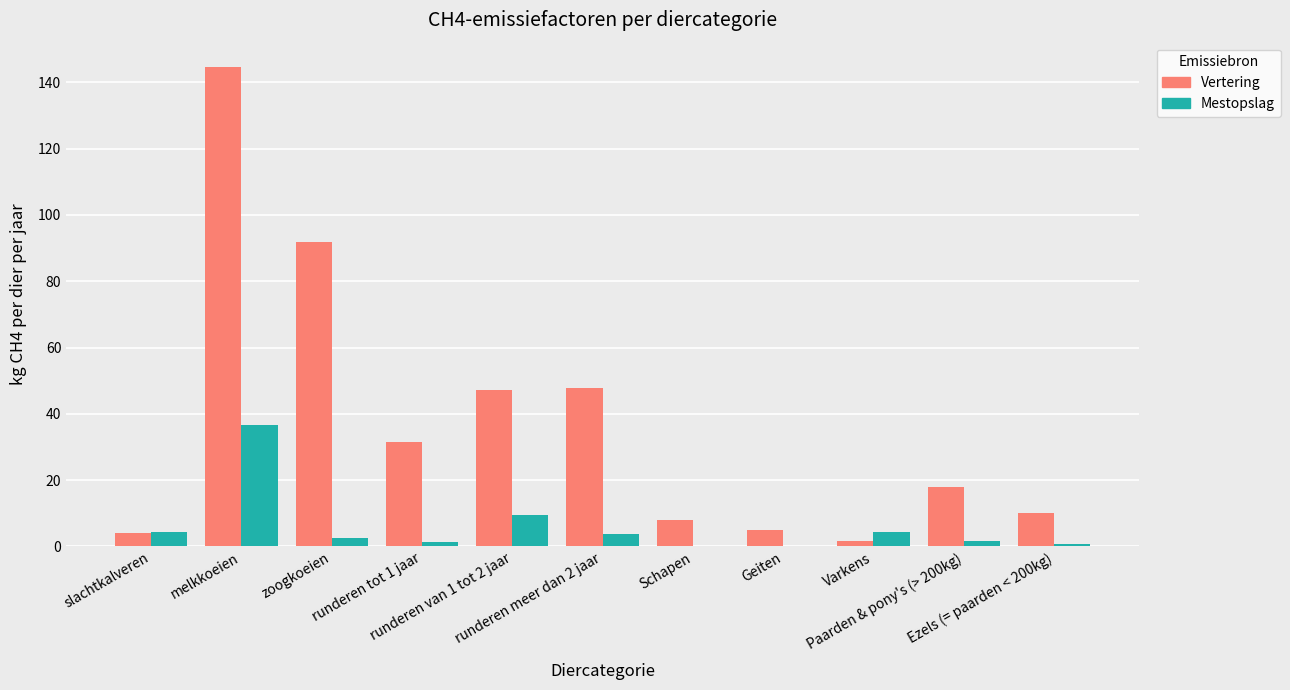

What is the maximum value shown in the chart?

144.8